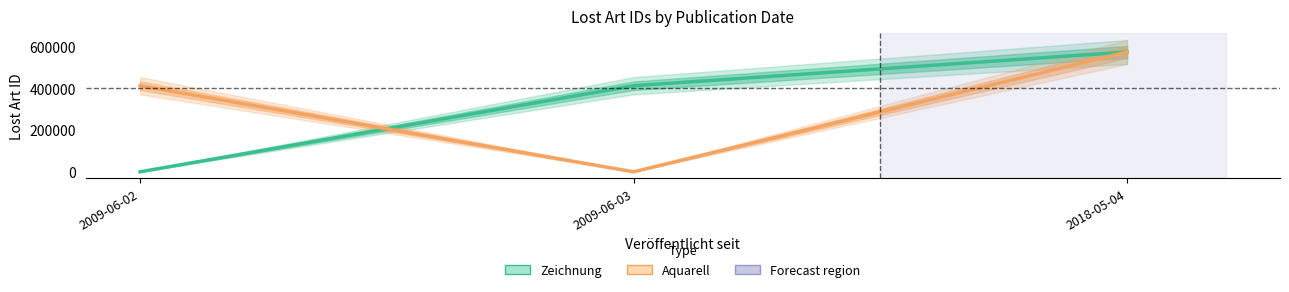

How many Aquarell values are between 0 and 576827?

3